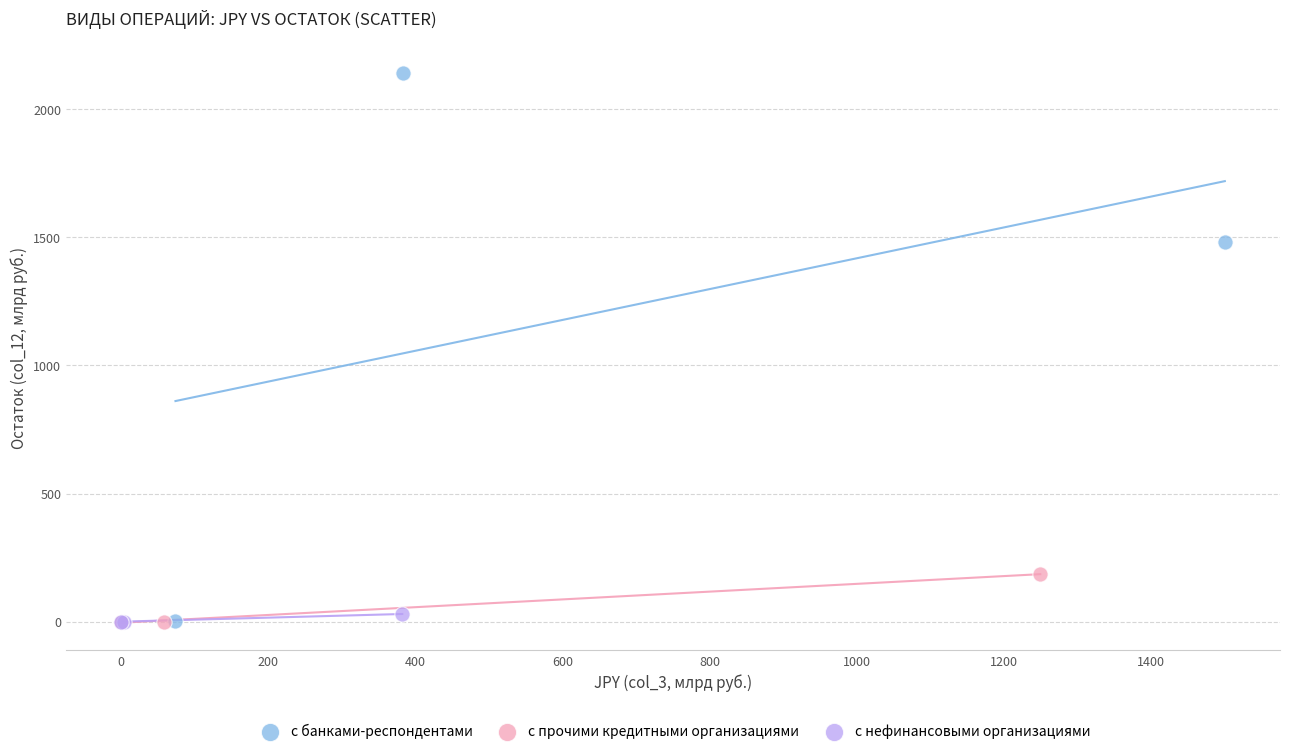

Which series has the widest spread of Y values?

с банками-респондентами